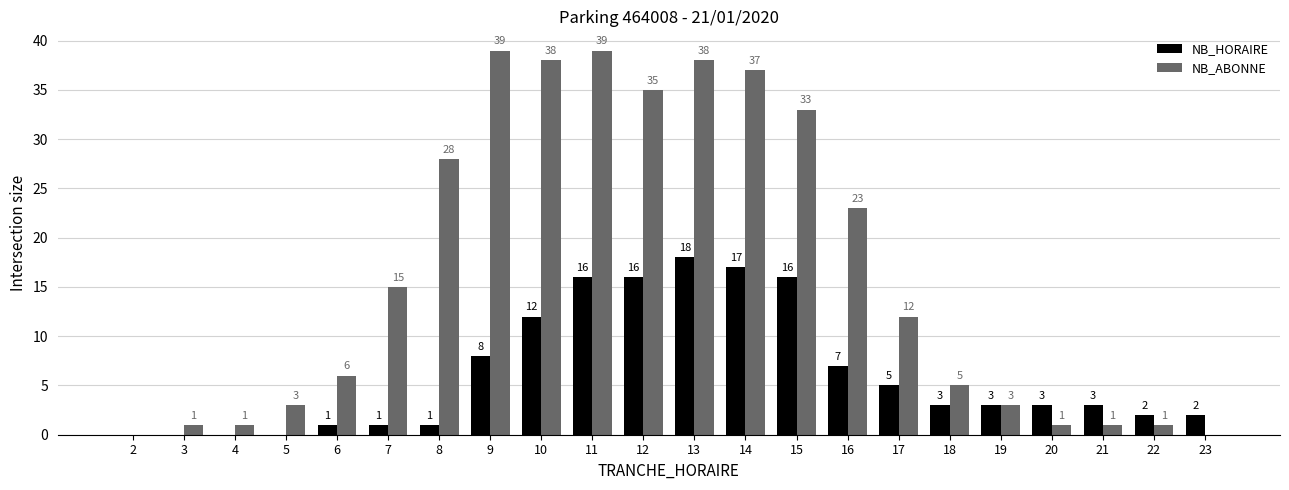

At which label does NB_HORAIRE first exceed 3?

9